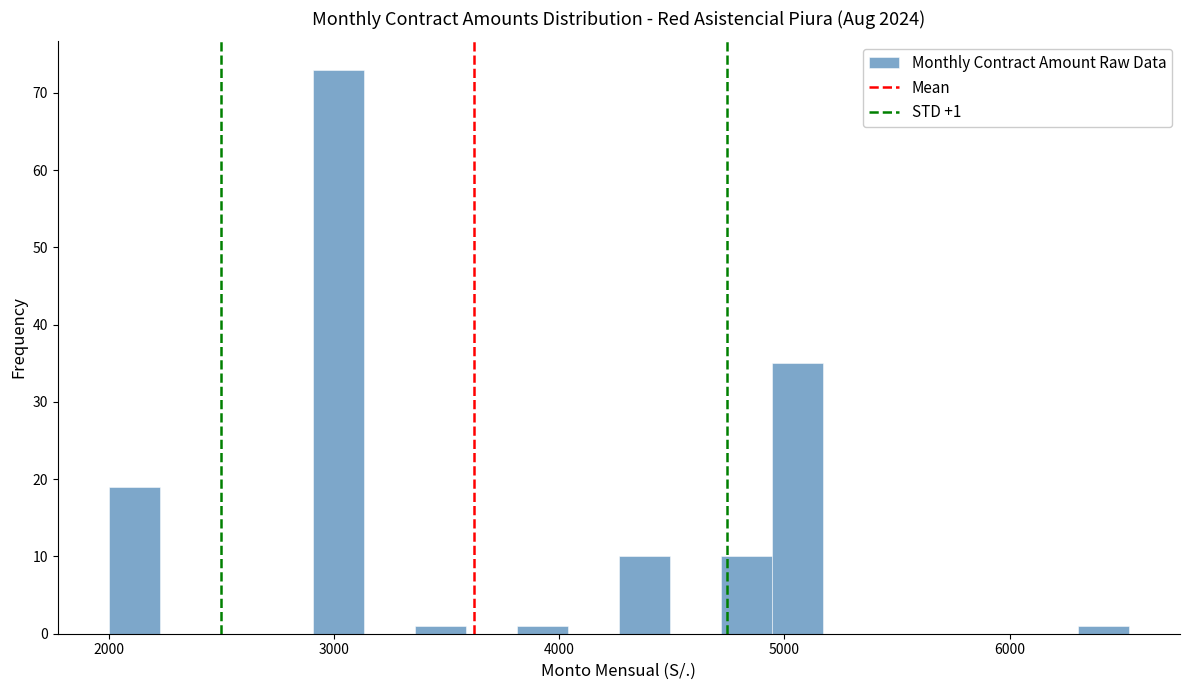

Read against the x-axis, roughly where is the centre of the tallest bar?

3000